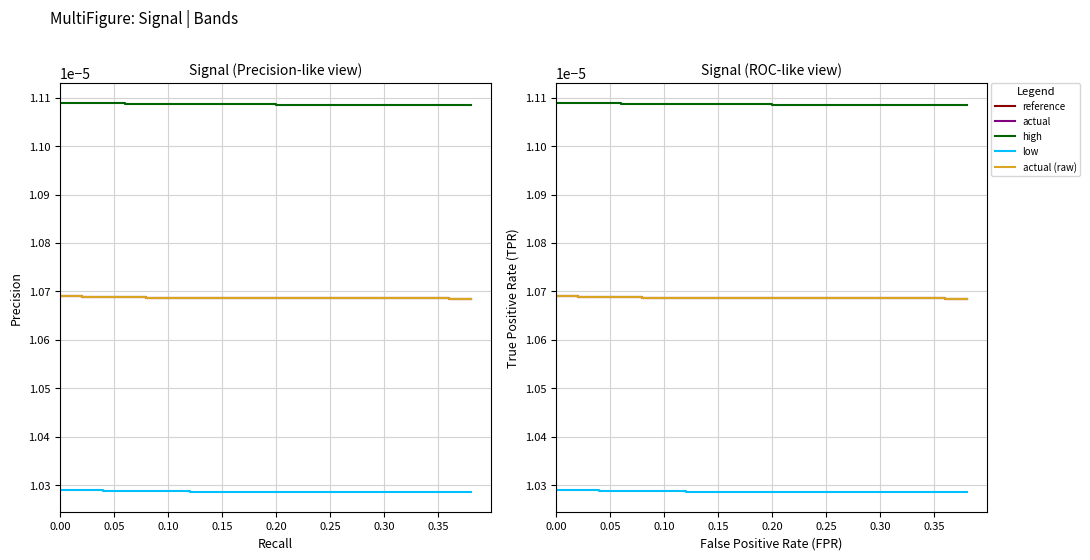

True or false: actual (raw) has more than 0 interior local peaks.

False